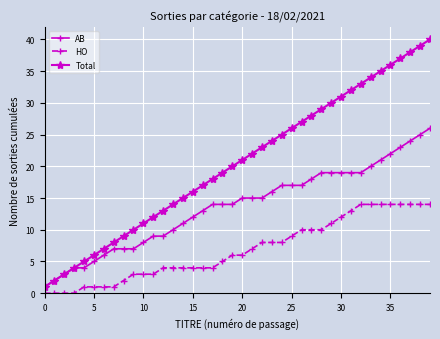

True or false: AB and HO cross at least once.

False